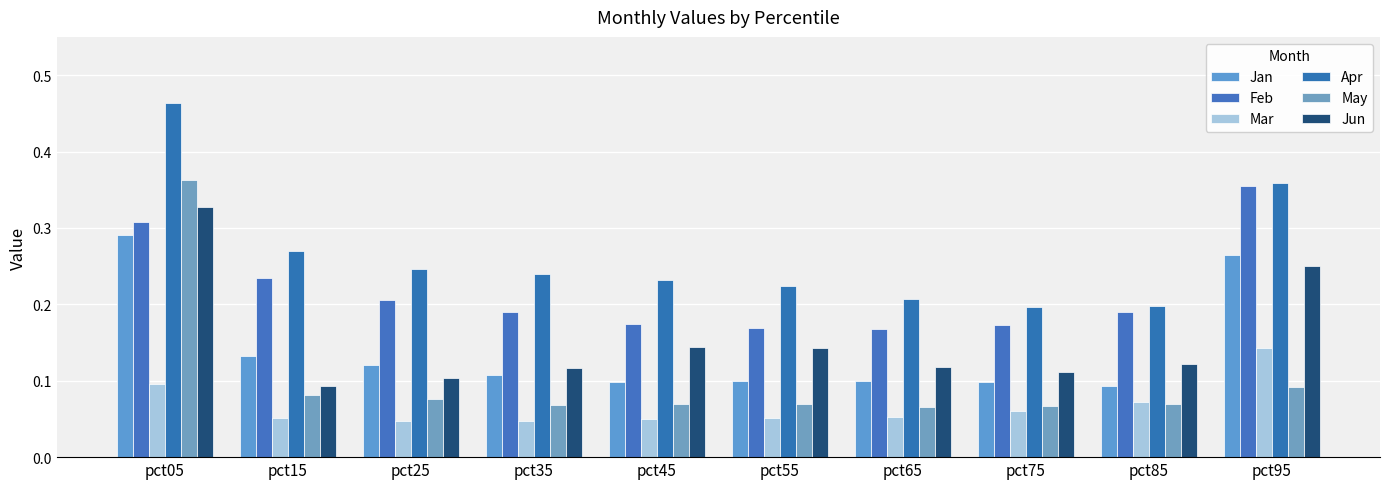

At which category is the sum across all series the highest?

pct05